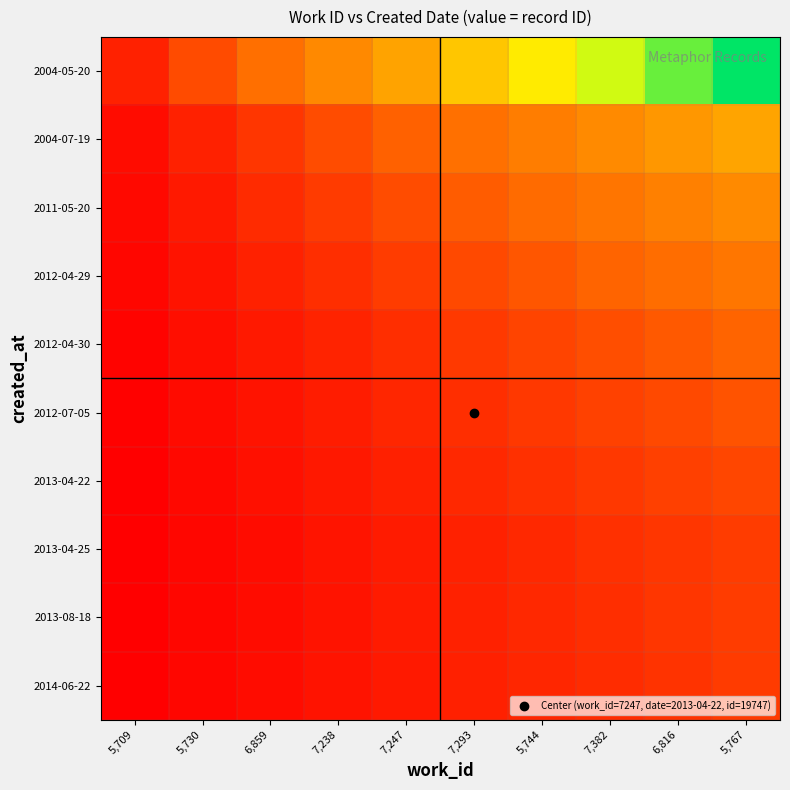

Reading left to right, list all the values displayed in this chart.

2004-05-20: 5,709=0.1	5,730=0.2	6,859=0.3	7,238=0.4	7,247=0.5	7,293=0.6	5,744=0.7	7,382=0.8	6,816=0.9	5,767=1.0
2004-07-19: 5,709=0.0	5,730=0.1	6,859=0.1	7,238=0.2	7,247=0.2	7,293=0.3	5,744=0.3	7,382=0.4	6,816=0.4	5,767=0.5
2011-05-20: 5,709=0.0	5,730=0.1	6,859=0.1	7,238=0.1	7,247=0.2	7,293=0.2	5,744=0.3	7,382=0.3	6,816=0.4	5,767=0.4
2012-04-29: 5,709=0.0	5,730=0.0	6,859=0.1	7,238=0.1	7,247=0.1	7,293=0.2	5,744=0.2	7,382=0.2	6,816=0.3	5,767=0.3
2012-04-30: 5,709=0.0	5,730=0.0	6,859=0.1	7,238=0.1	7,247=0.1	7,293=0.1	5,744=0.2	7,382=0.2	6,816=0.2	5,767=0.2
2012-07-05: 5,709=0.0	5,730=0.0	6,859=0.1	7,238=0.1	7,247=0.1	7,293=0.1	5,744=0.1	7,382=0.2	6,816=0.2	5,767=0.2
2013-04-22: 5,709=0.0	5,730=0.0	6,859=0.0	7,238=0.1	7,247=0.1	7,293=0.1	5,744=0.1	7,382=0.1	6,816=0.2	5,767=0.2
2013-04-25: 5,709=0.0	5,730=0.0	6,859=0.0	7,238=0.1	7,247=0.1	7,293=0.1	5,744=0.1	7,382=0.1	6,816=0.1	5,767=0.2
2013-08-18: 5,709=0.0	5,730=0.0	6,859=0.0	7,238=0.1	7,247=0.1	7,293=0.1	5,744=0.1	7,382=0.1	6,816=0.1	5,767=0.1
2014-06-22: 5,709=0.0	5,730=0.0	6,859=0.0	7,238=0.0	7,247=0.1	7,293=0.1	5,744=0.1	7,382=0.1	6,816=0.1	5,767=0.1